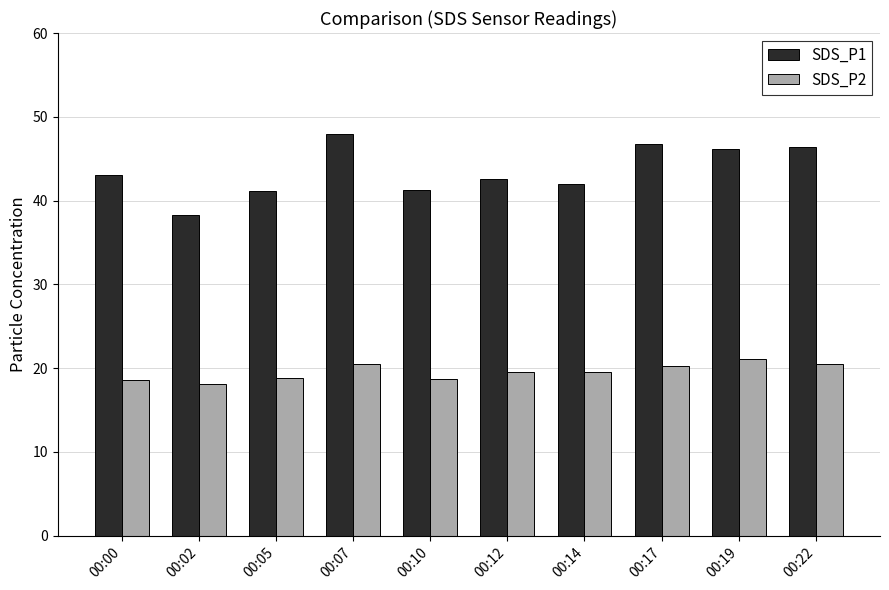

The value of SDS_P2 at 00:02 is 8.2. True or false?

False